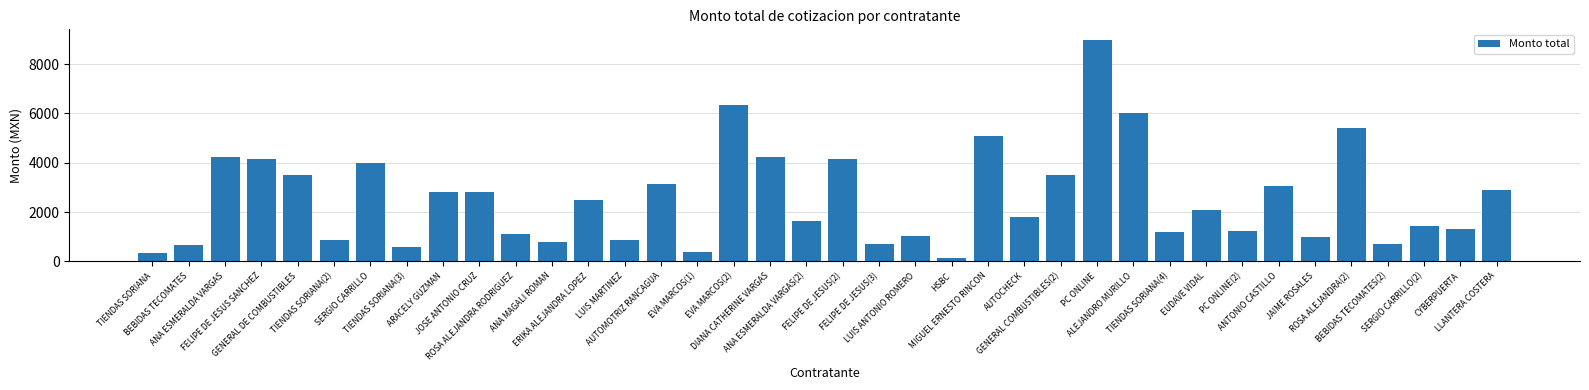

What is the value of the 26th bar from the left?

3500.0